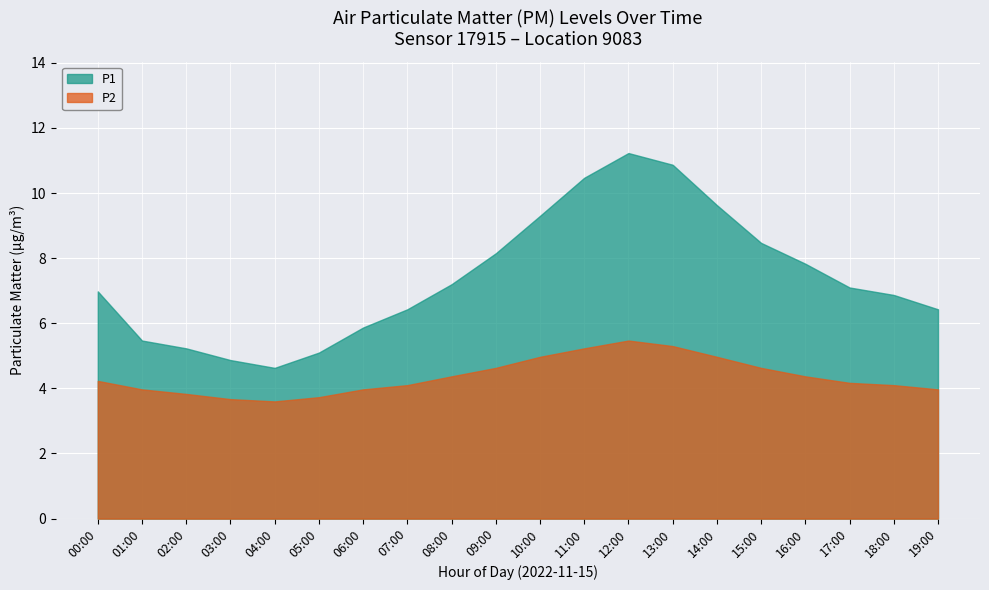

At how many categories does at least one series exceed 7?

10